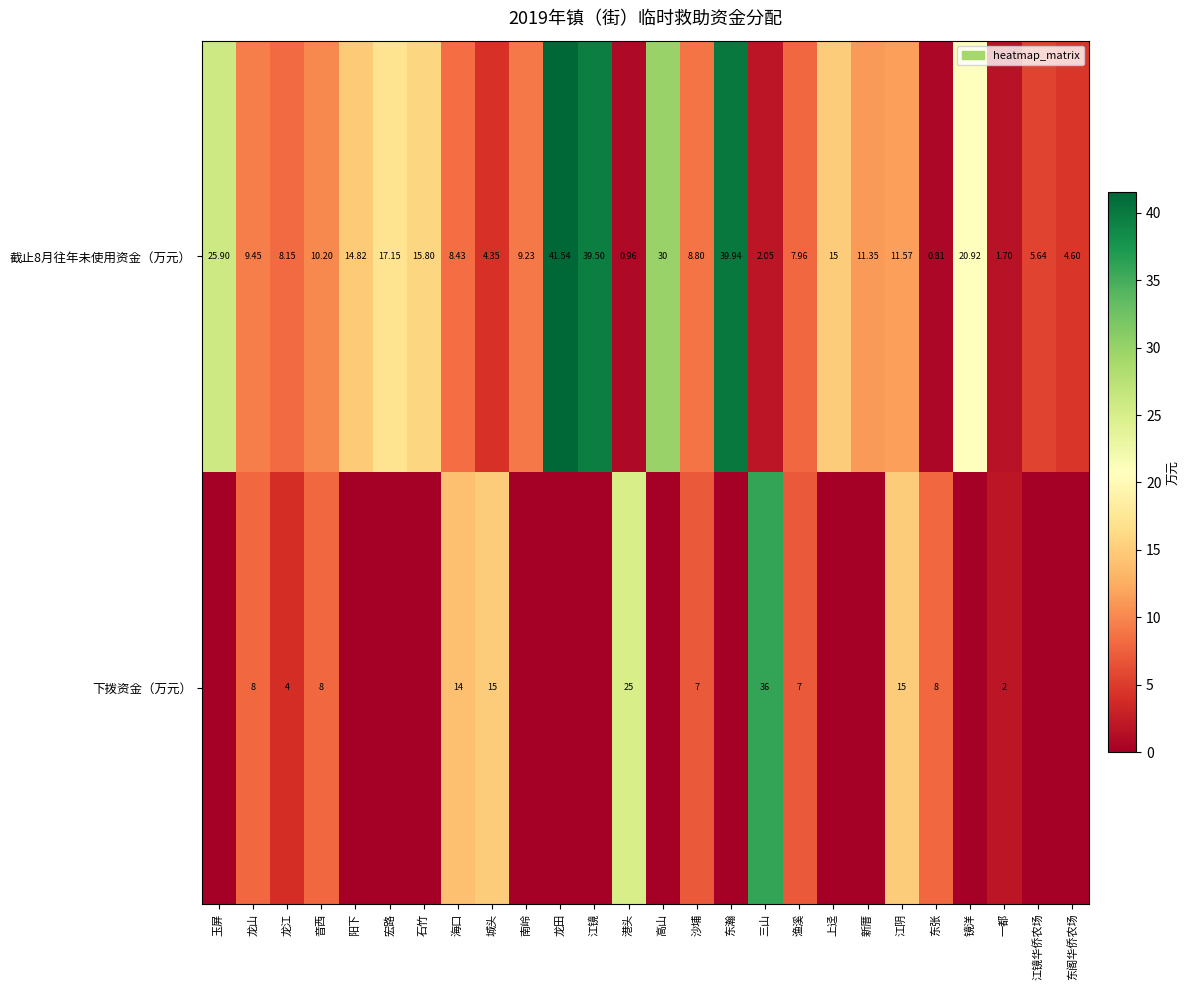

Rank the categories by 截止8月往年未使用资金（万元） value from lowest to highest.

东张, 港头, 一都, 三山, 城头, 东阁华侨农场, 江镜华侨农场, 渔溪, 龙江, 海口, 沙埔, 南岭, 龙山, 音西, 新厝, 江阴, 阳下, 上迳, 石竹, 宏路, 镜洋, 玉屏, 高山, 江镜, 东瀚, 龙田